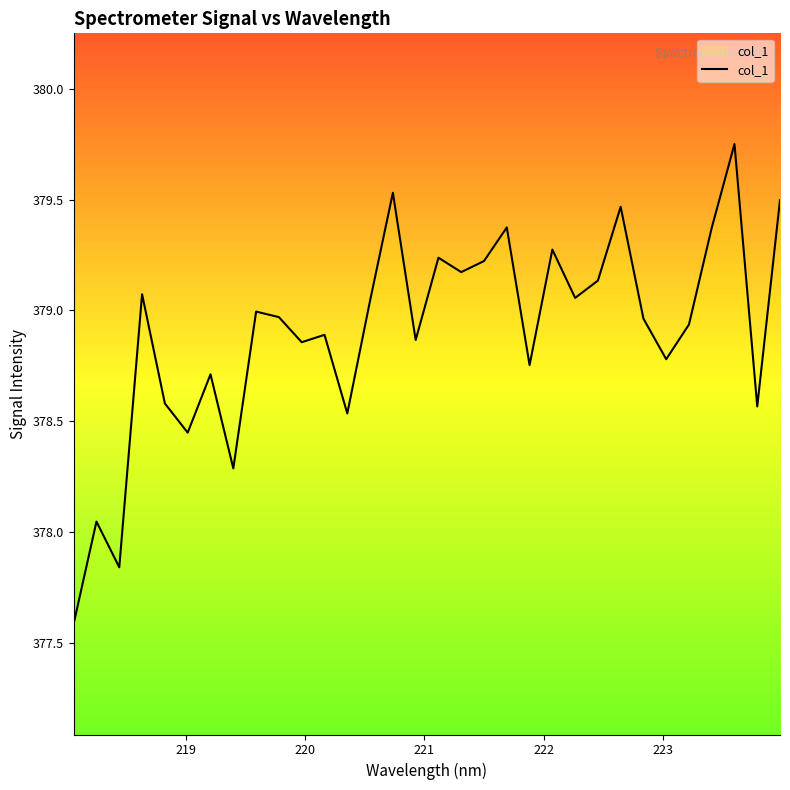

What is the difference between the maximum and minimum values?

2.2